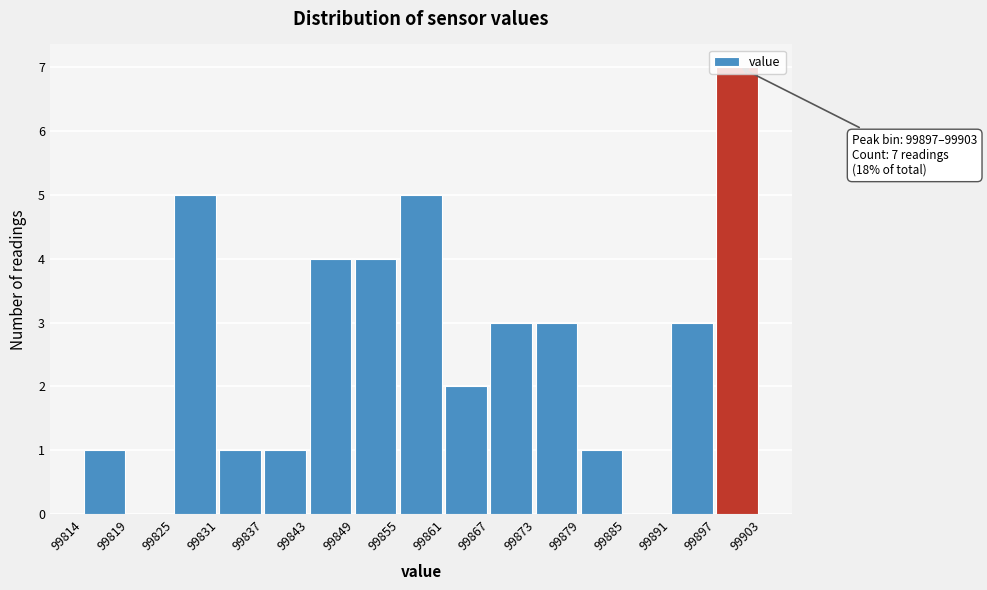

Over which range of the x-axis is the bar tallest?

99897 to 99903